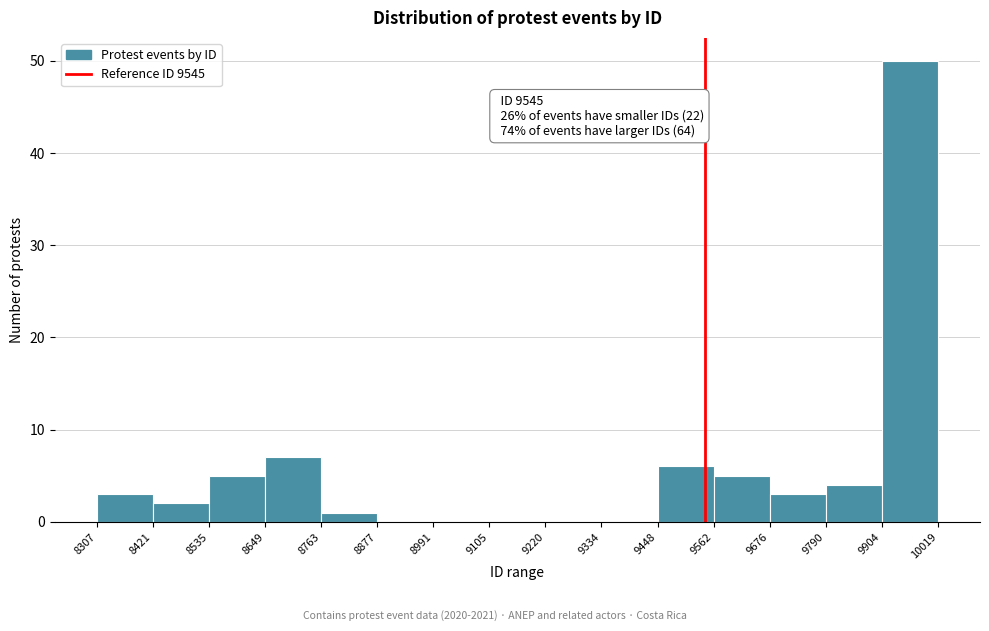

Which range on the x-axis has the tallest bar?

9904 to 10019